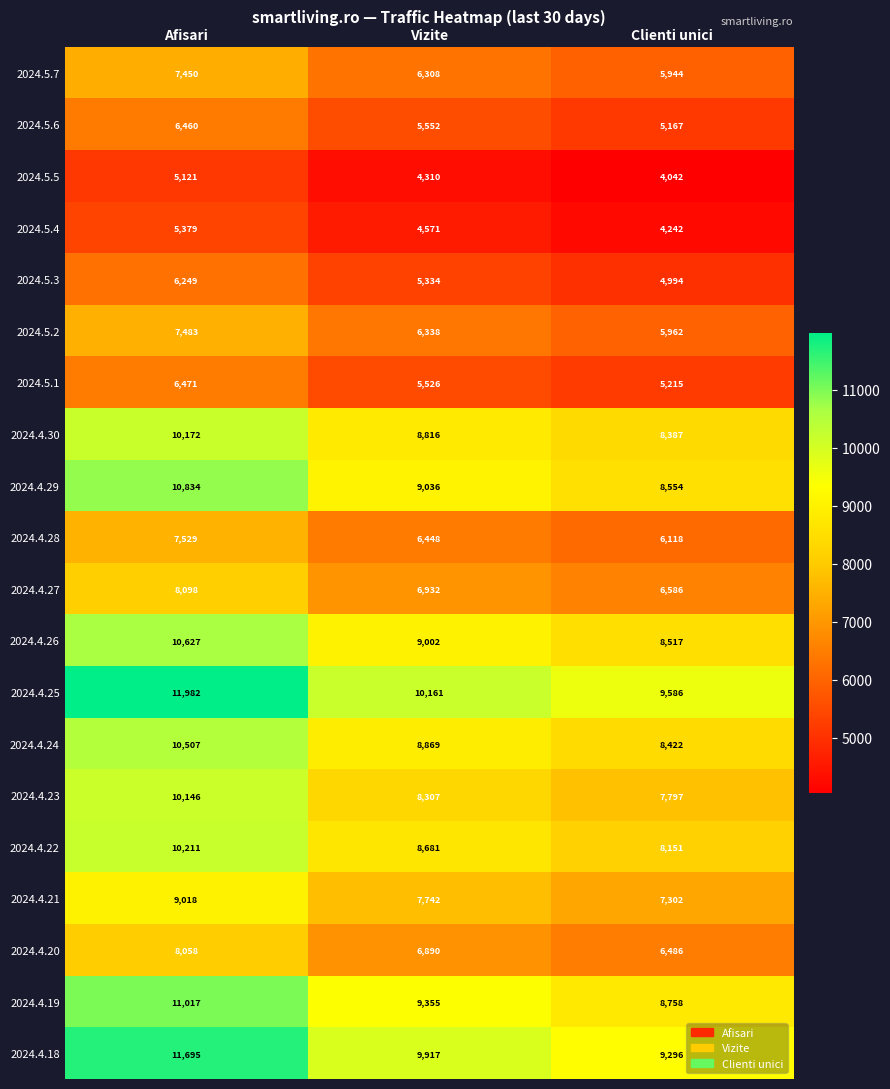

Is it true that 2024.4.28 equals 11155 at Vizite?

False